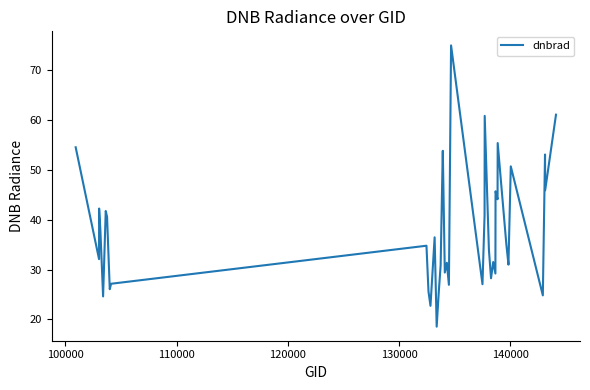

True or false: there are more than 1 points higher than both neighbors.

True